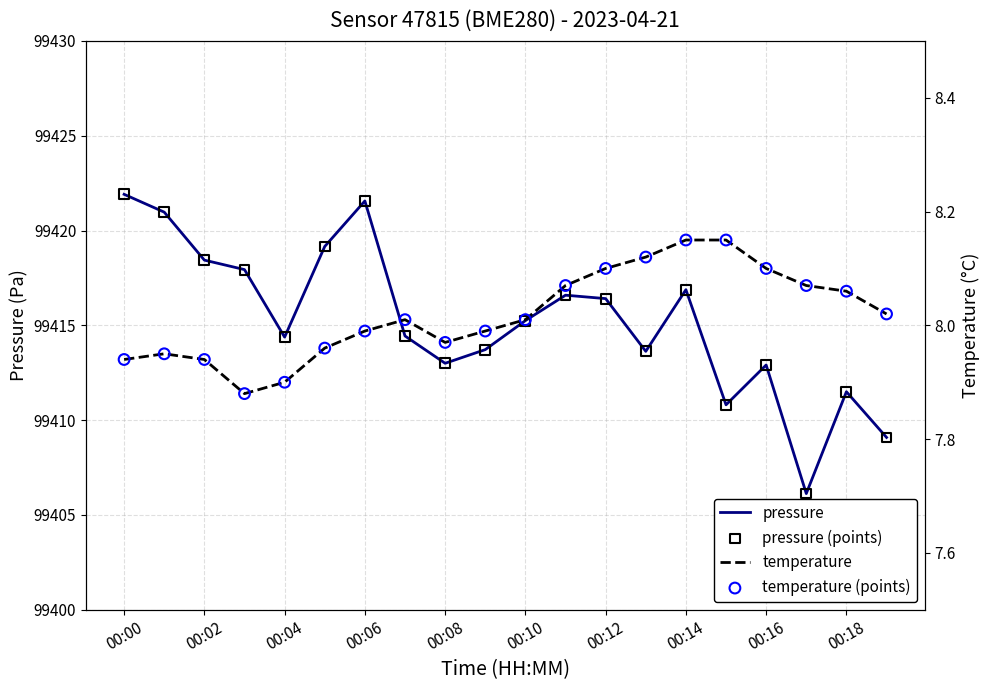

Which series has the widest spread of Y values?

pressure